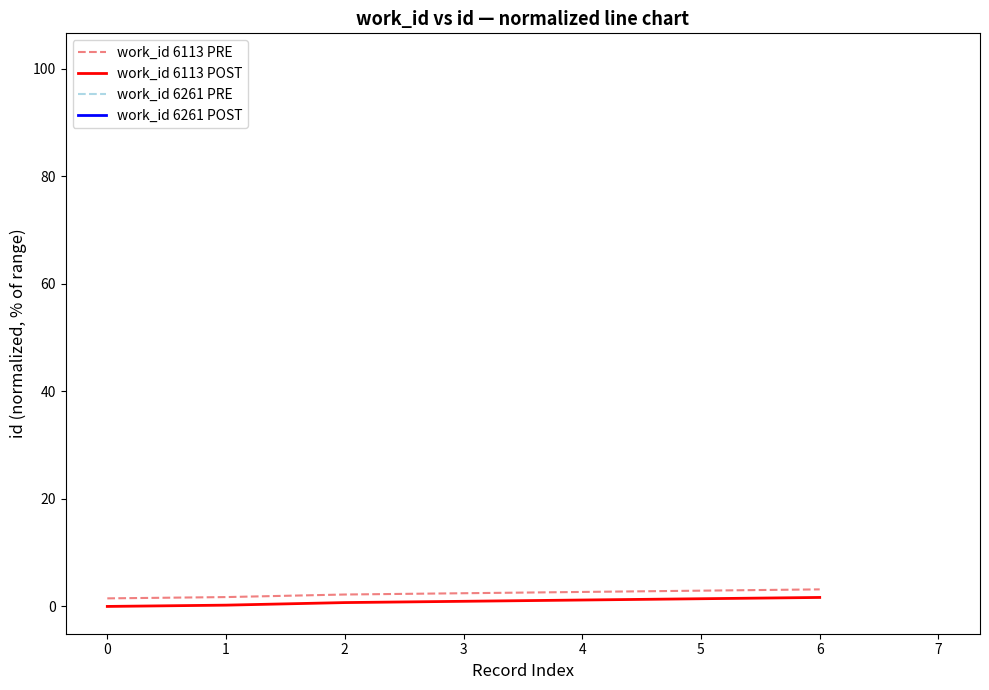

Does the chart display data point markers on the line(s)?

No